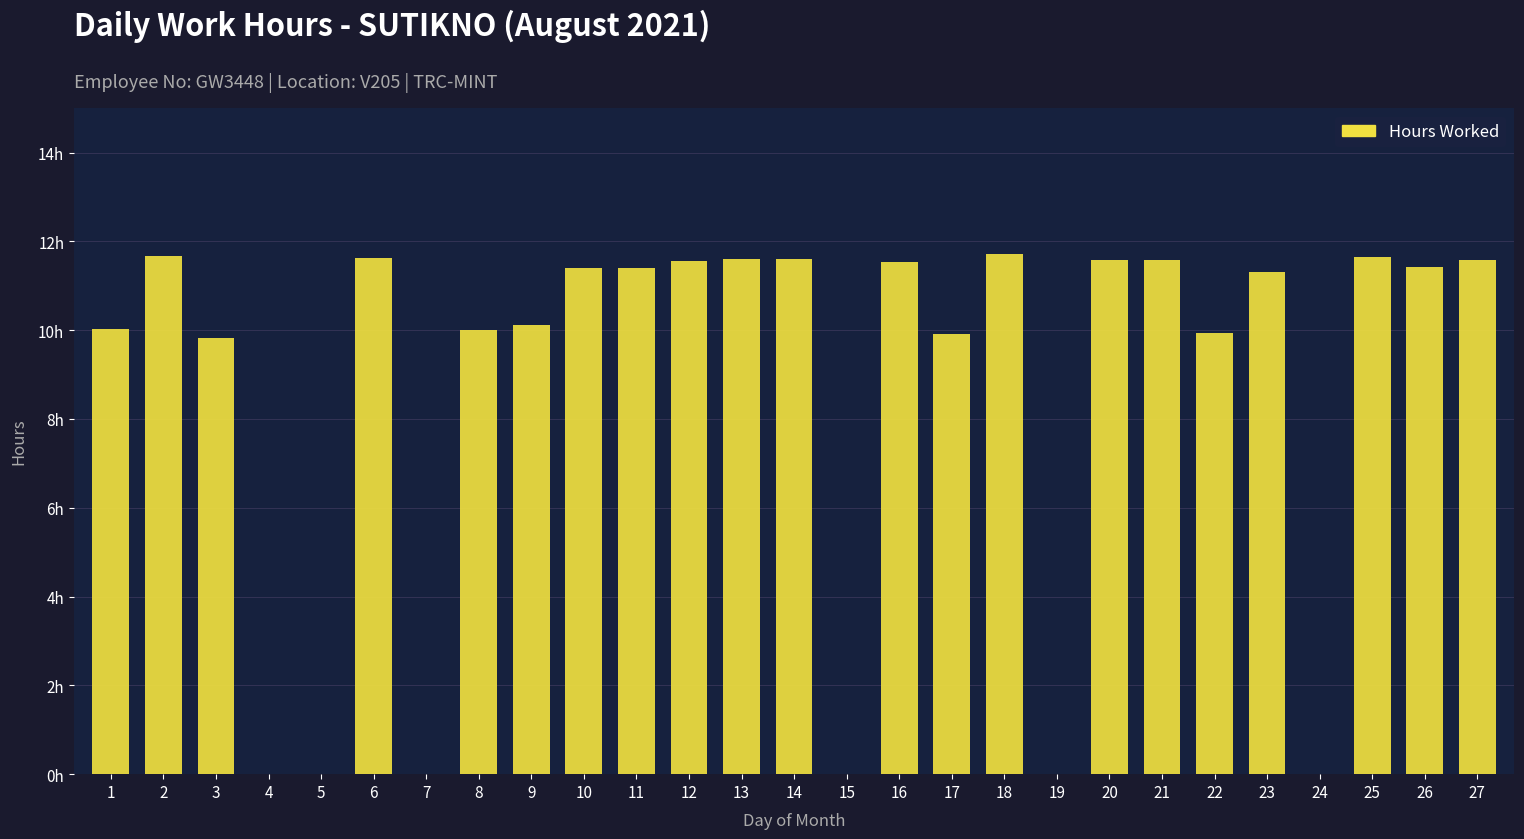

Are the bars horizontal?

No